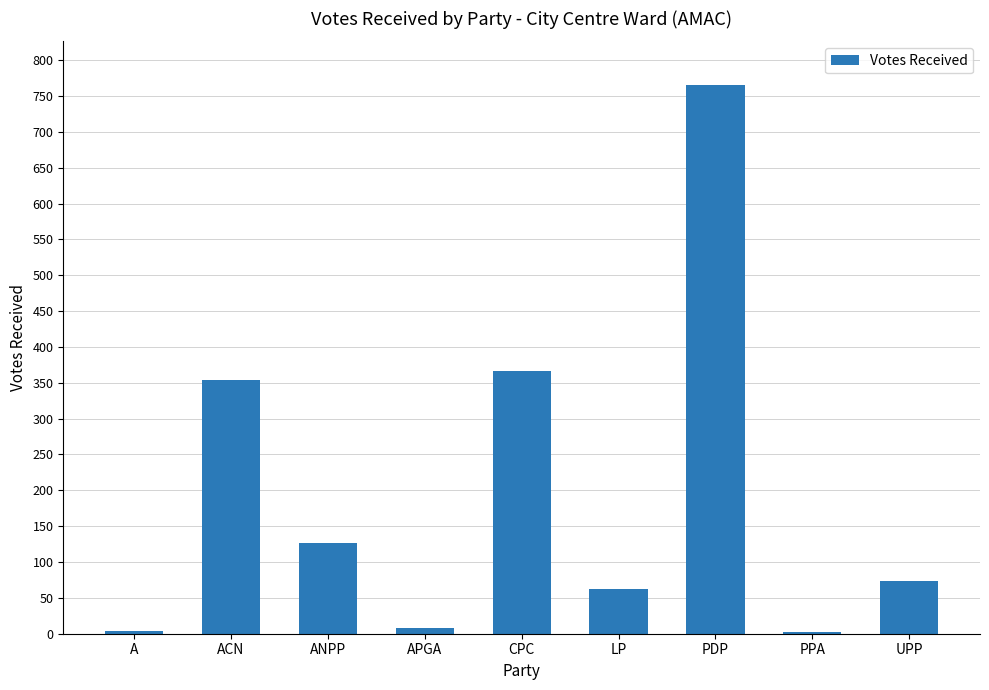

Count the number of categories in the chart.

9